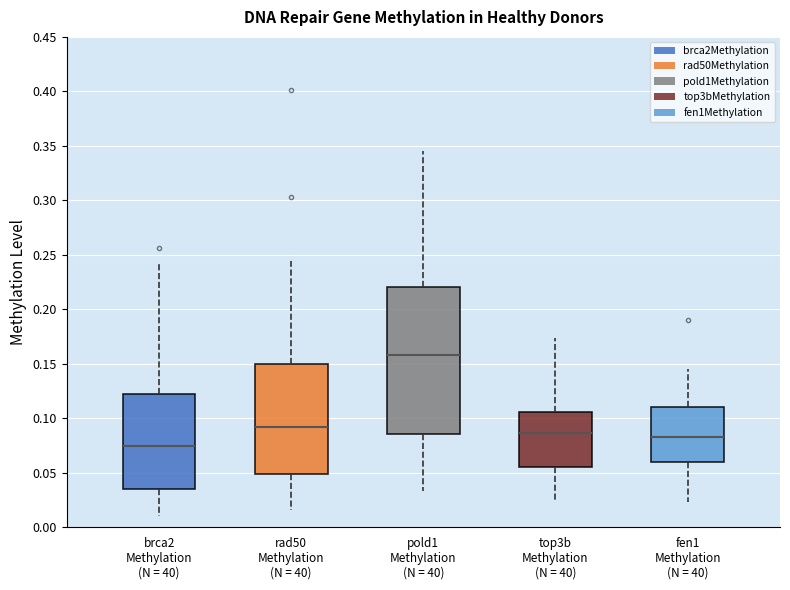

Which box has the highest median line?

pold1 Methylation (N = 40)